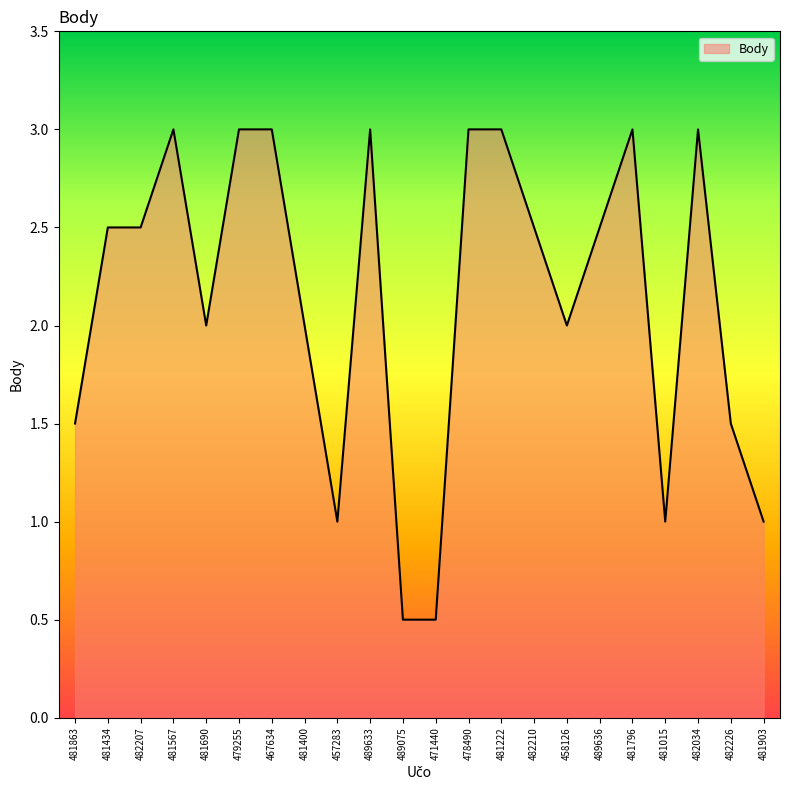

What is the smallest value displayed?

0.5